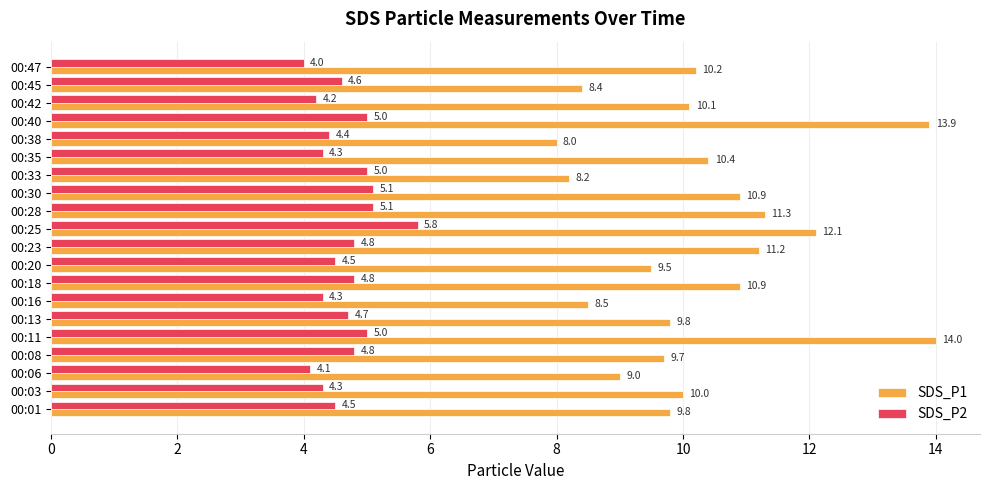

What is the maximum value shown in the chart?

14.0